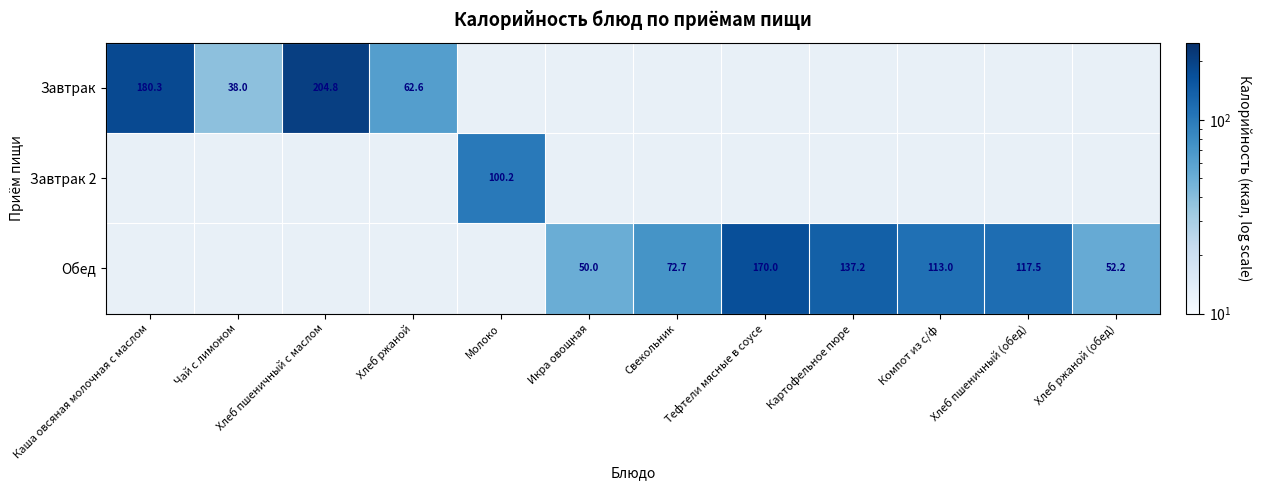

True or false: Обед has a value of 72.7 at Свекольник.

True